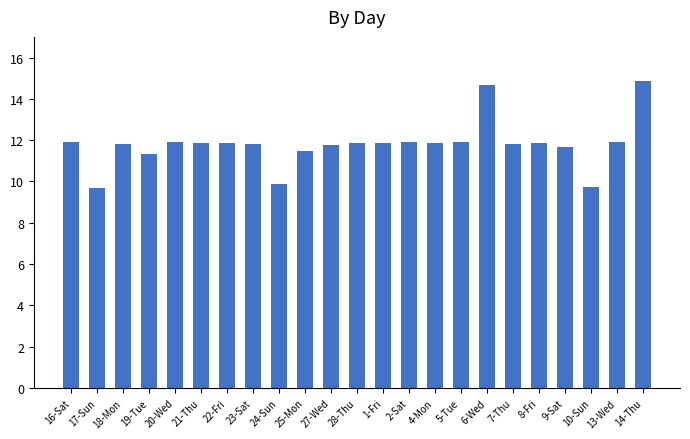

What is the difference between the second highest and minimum values?

5.0